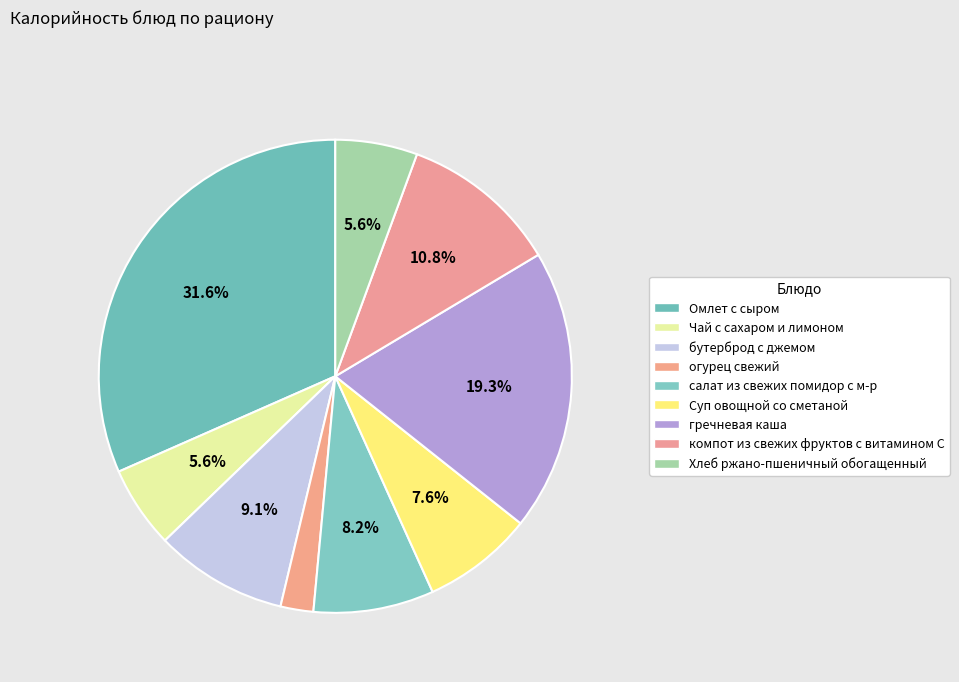

What is the change in value from Чай с сахаром и лимоном to компот из свежих фруктов с витамином С?

+55.6